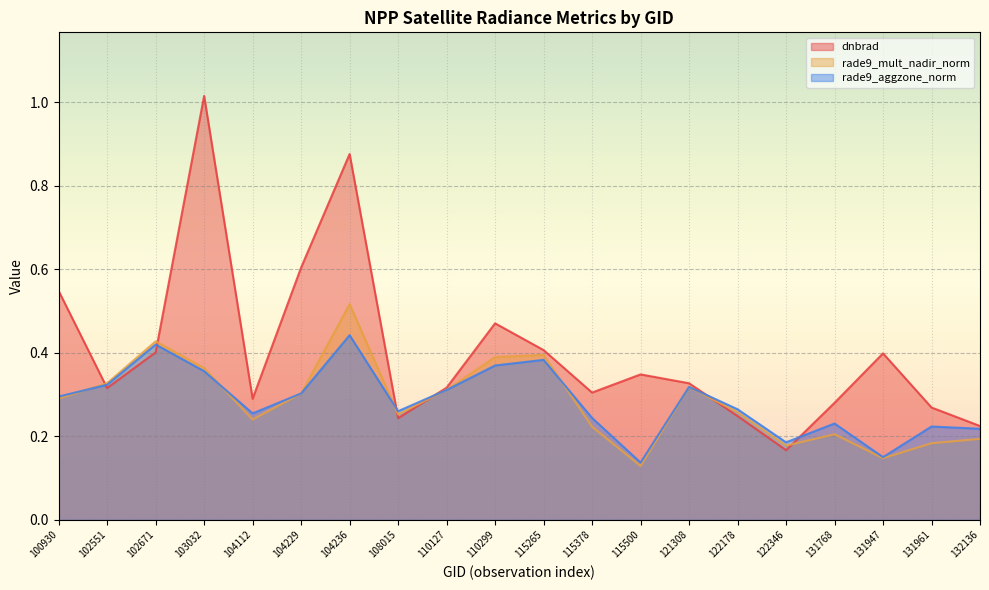

What is the average value of the dnbrad series?

0.4